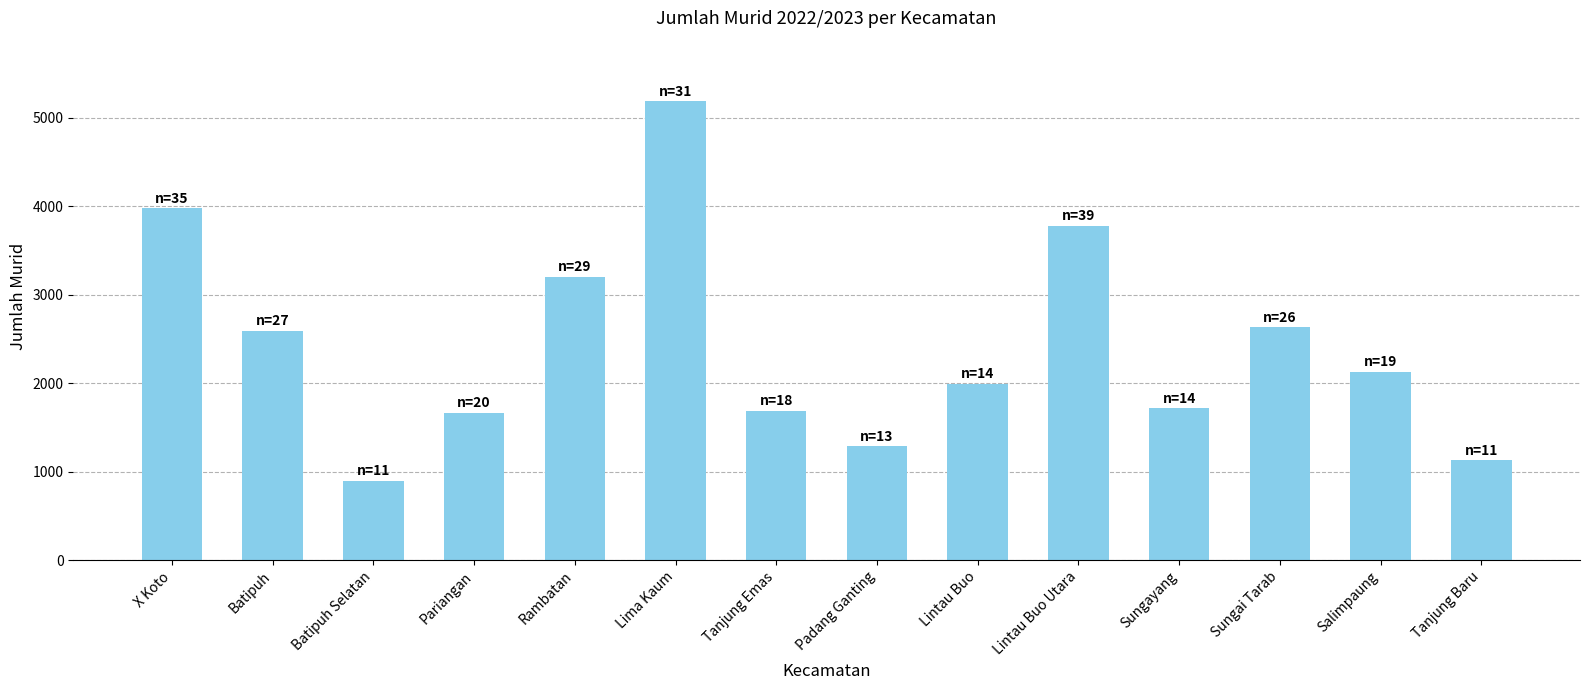

What is the value of the 12th bar from the left?

2633